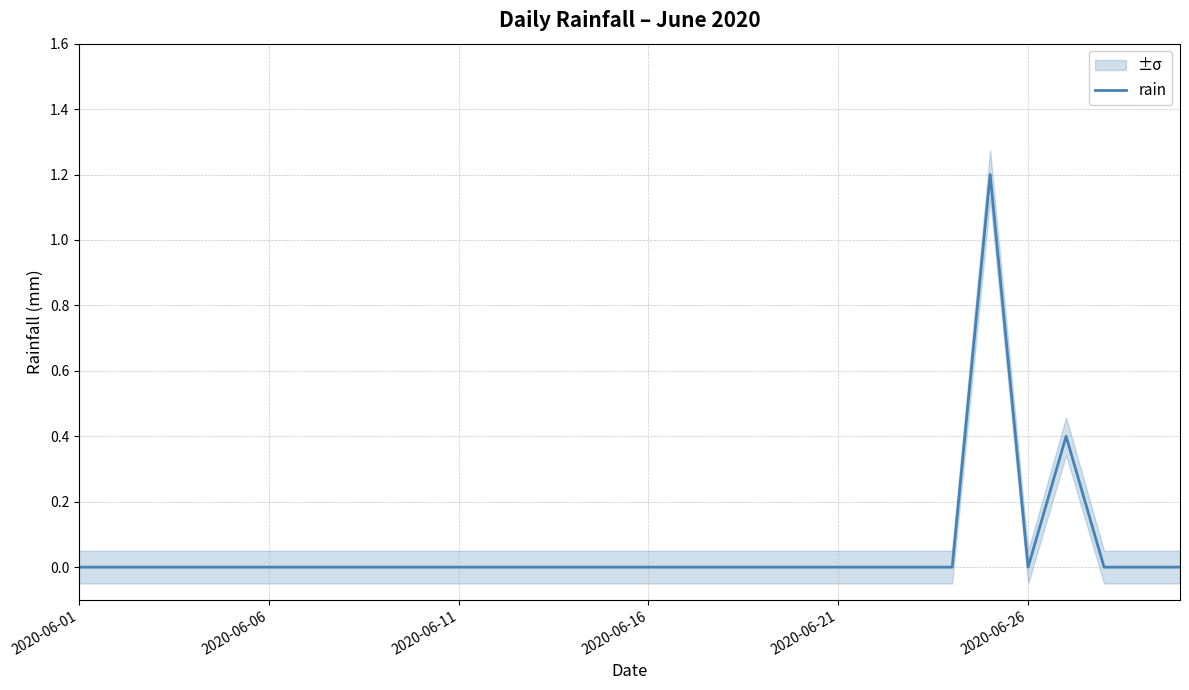

The chart shows a value of 1.9 at 24. True or false?

False